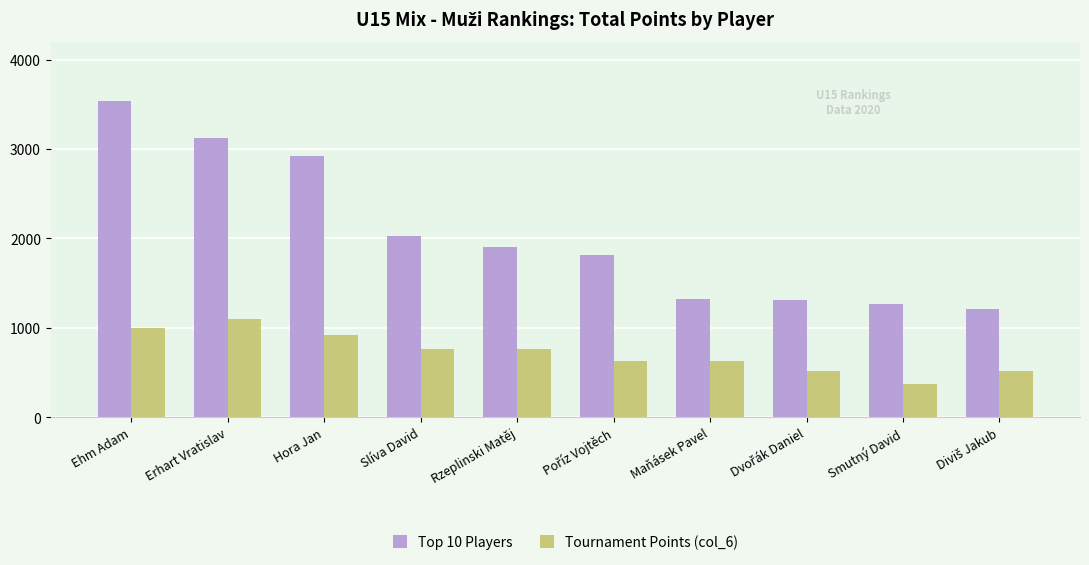

At which label is Top 10 Players closest to 2372?

Slíva David